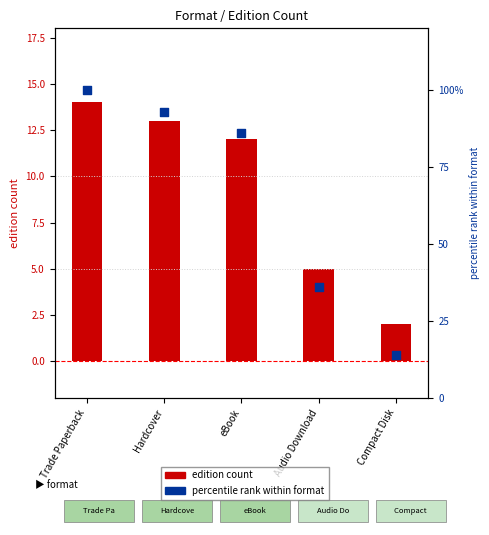

At how many categories does at least one series exceed 80?

3